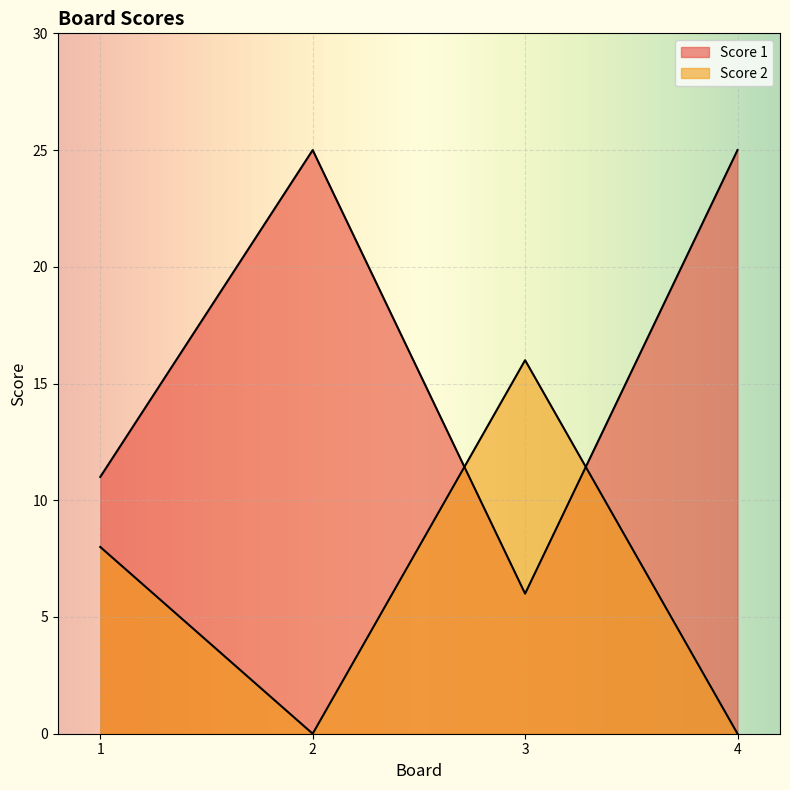

Rank the series by their maximum value, from highest to lowest.

Score 1, Score 2